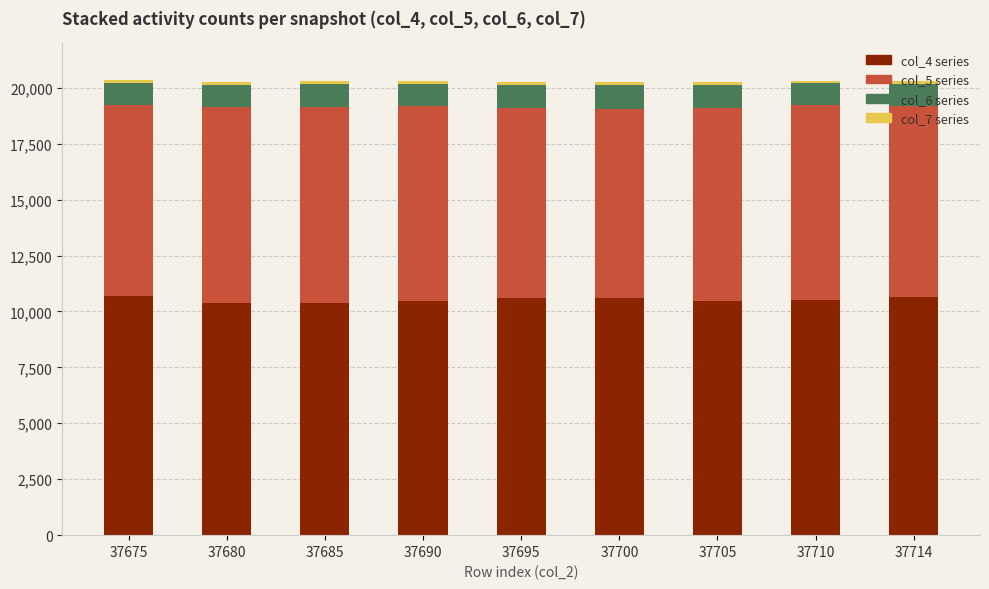

Is it true that col_4 series equals 16529 at 37705?

False